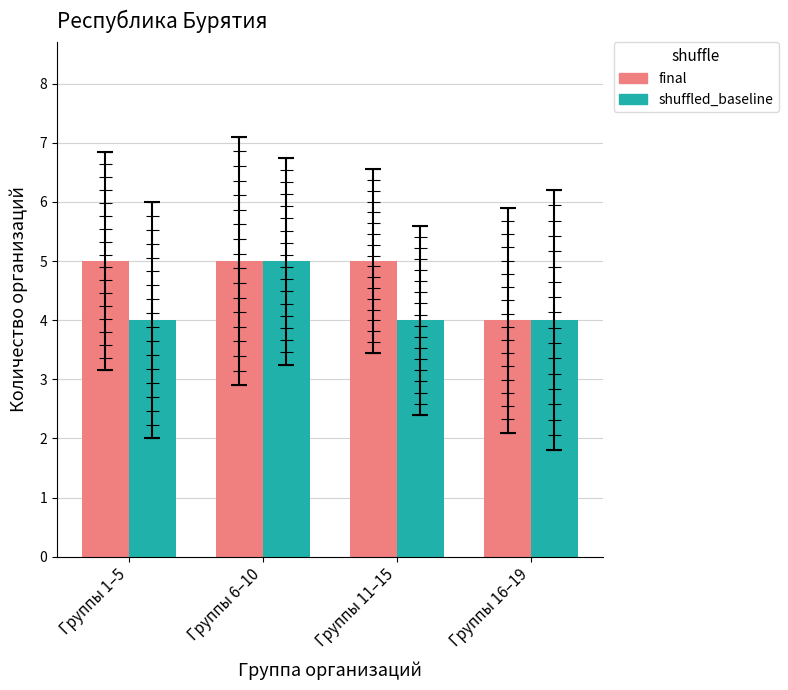

What are all the series names shown in the legend?

final, shuffled_baseline